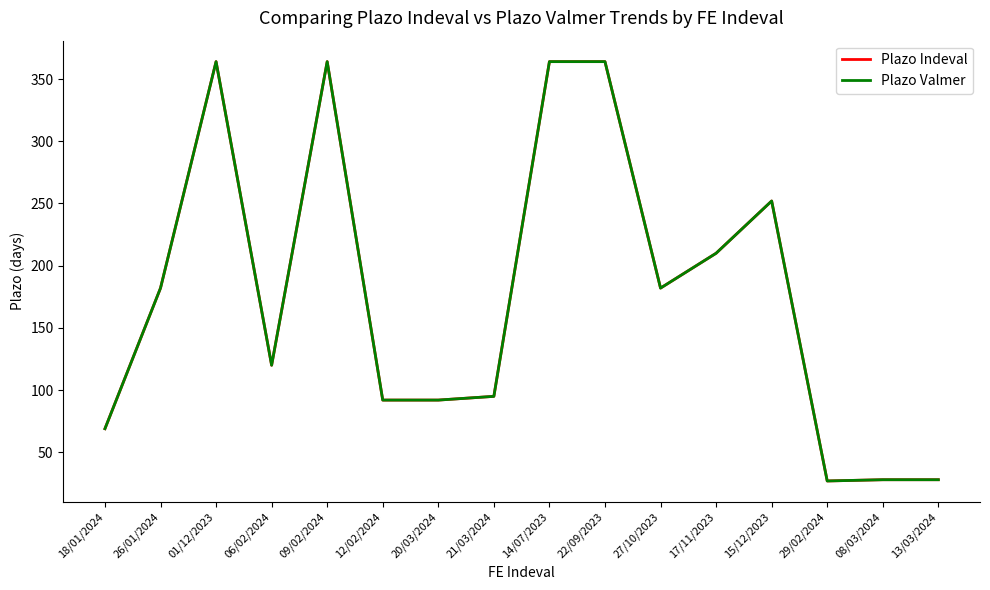

Which series has the widest spread of values?

Plazo Indeval